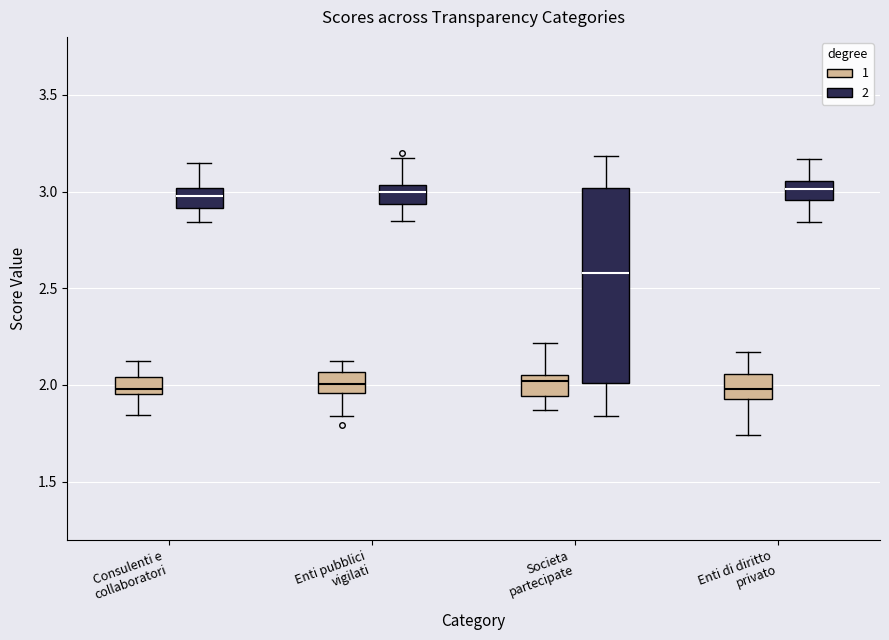

Comparing the boxes themselves (not the whiskers), which one is the tallest?

Societa partecipate (2)